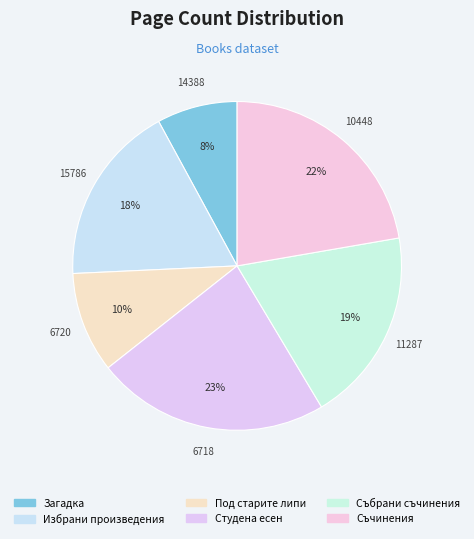

Do 6718 and 6720 together represent more than half of the pie?

No